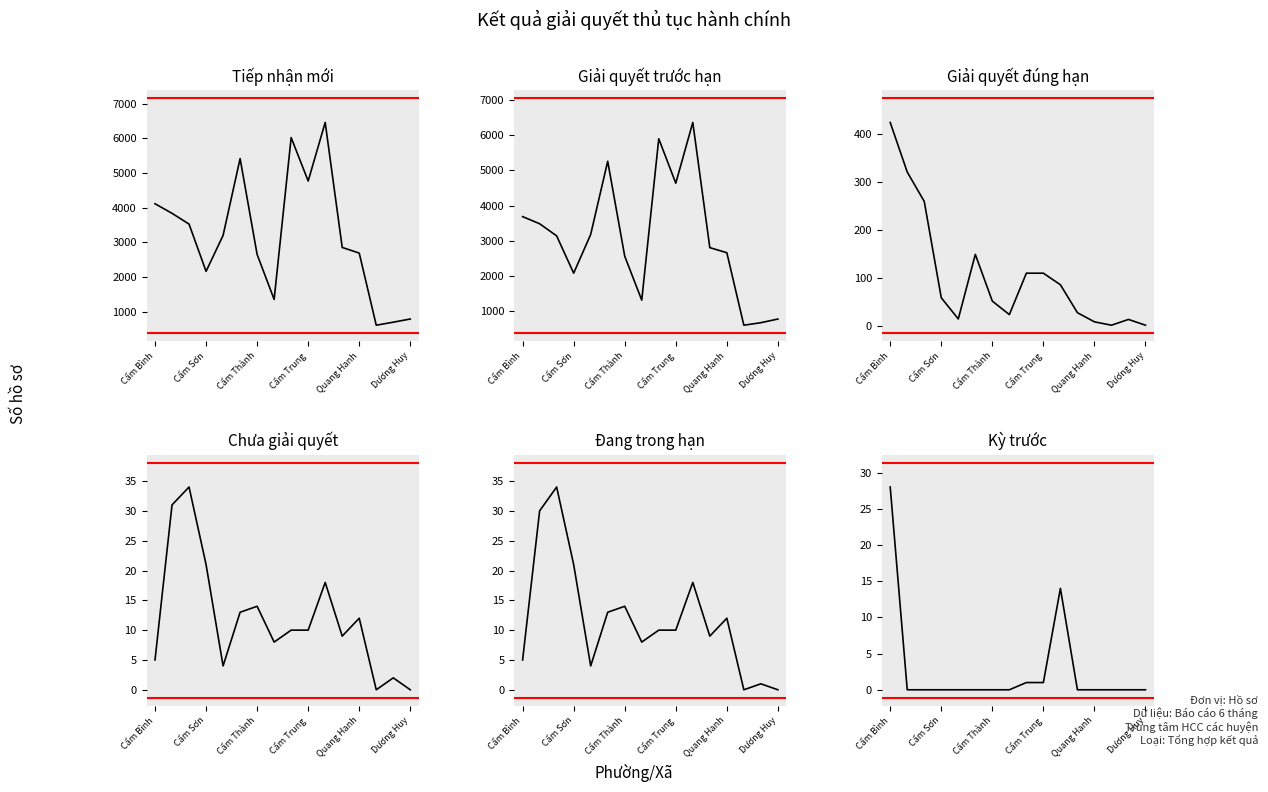

Which series changed the most between Cẩm Sơn and Quang Hanh?

Giải quyết trước hạn (col_5)